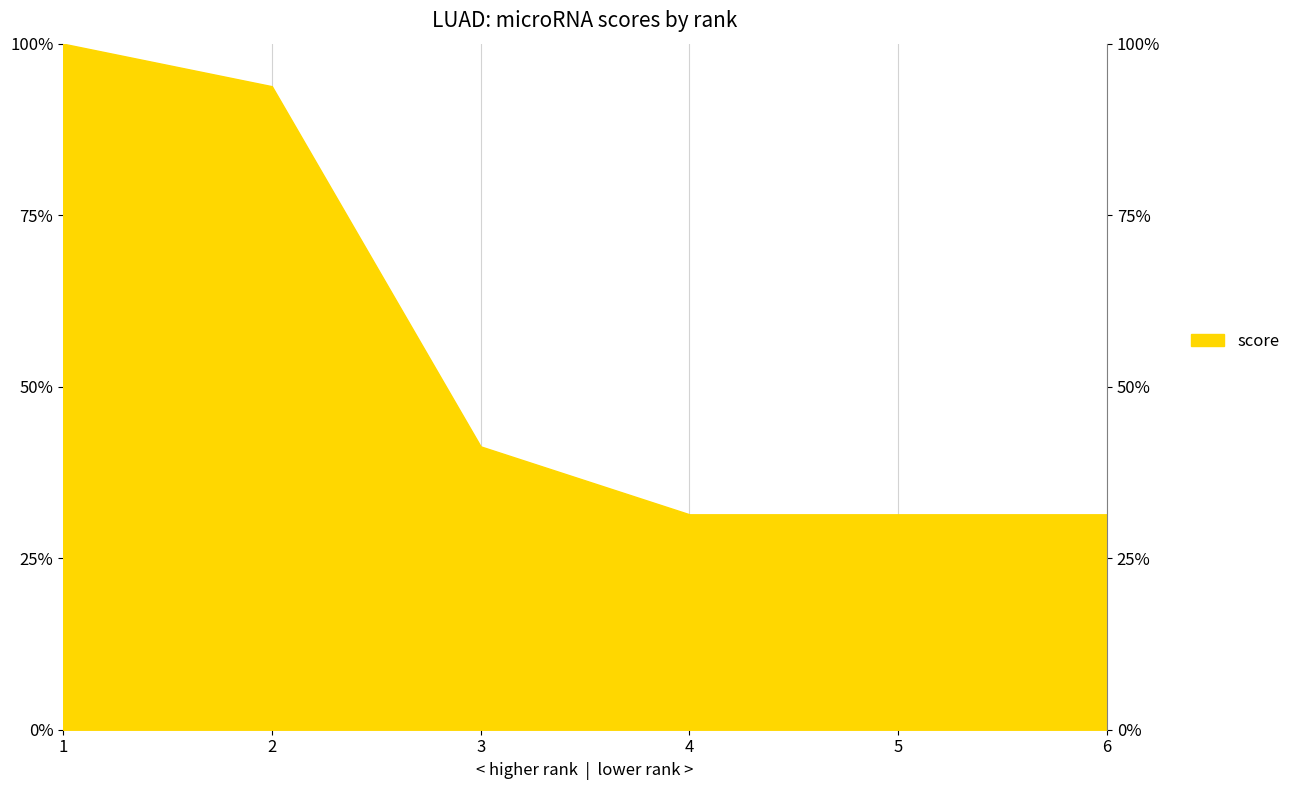

Where is the data nearest to the value 0?

4